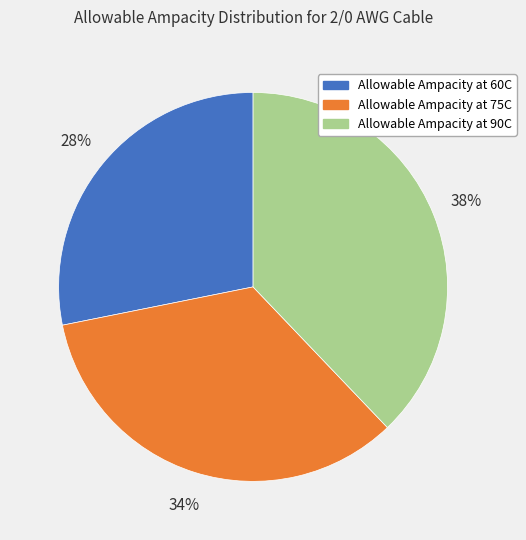

What is the ratio of the value at Allowable Ampacity at 60C to the value at Allowable Ampacity at 75C?

0.8